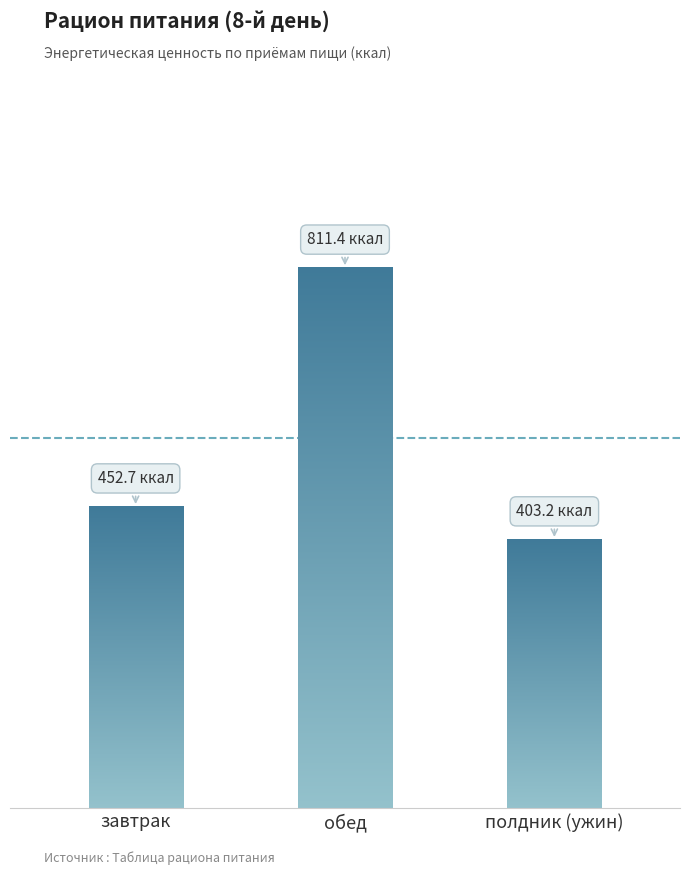

What is the label of the 3rd bar from the left?

полдник (ужин)